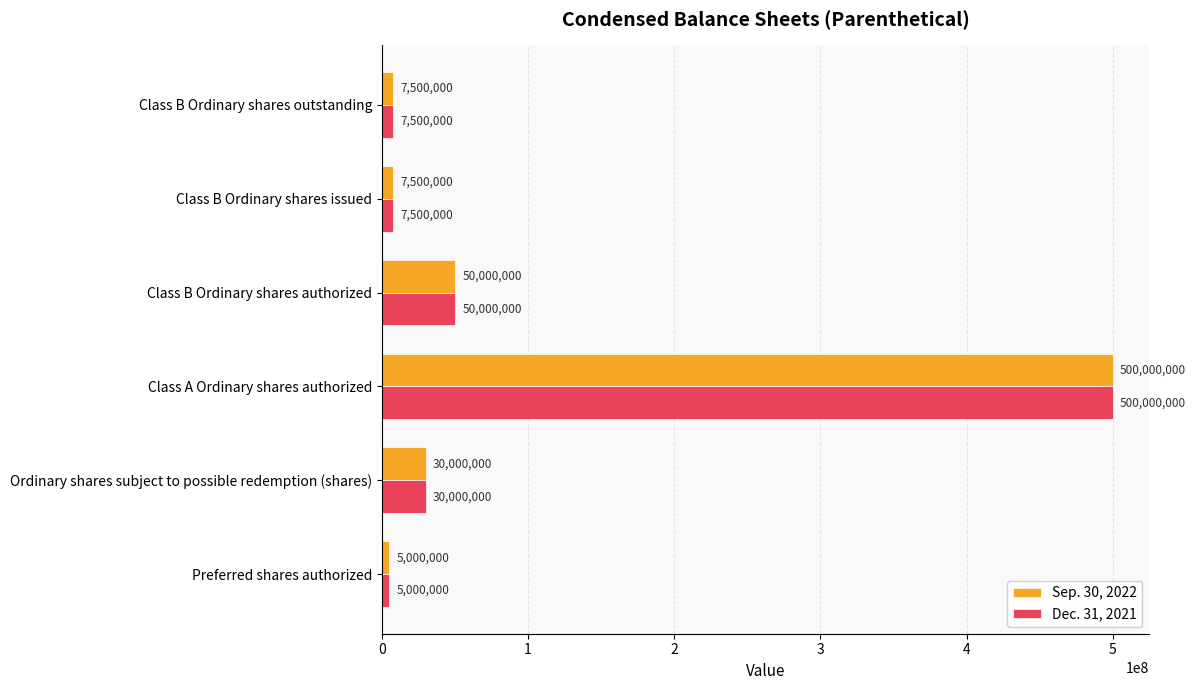

What is the smallest value displayed?

5000000